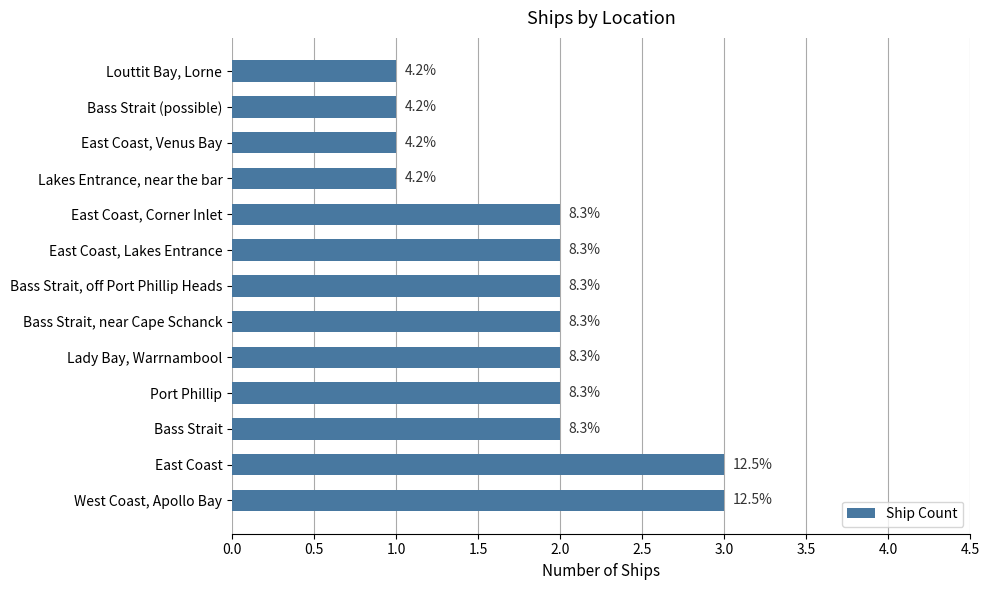

What is the minimum value shown in the chart?

1